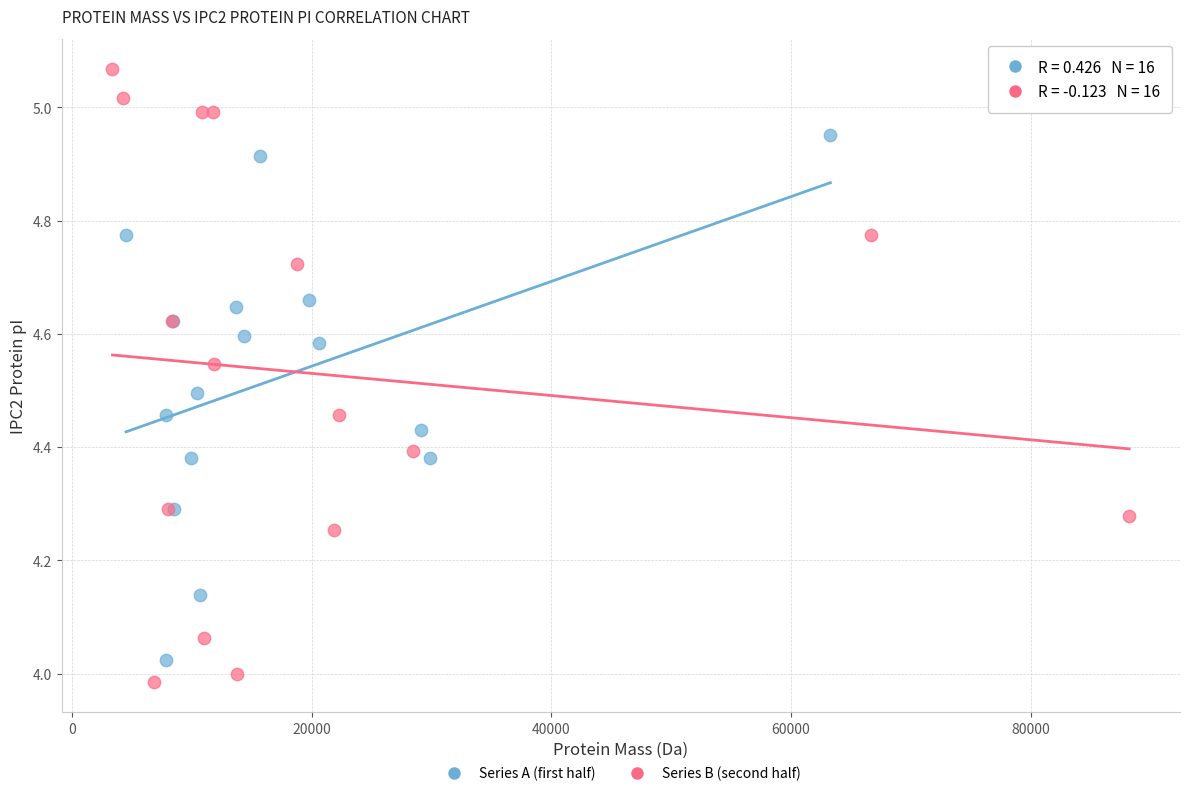

Which series has the widest spread of Y values?

Series B (second half)